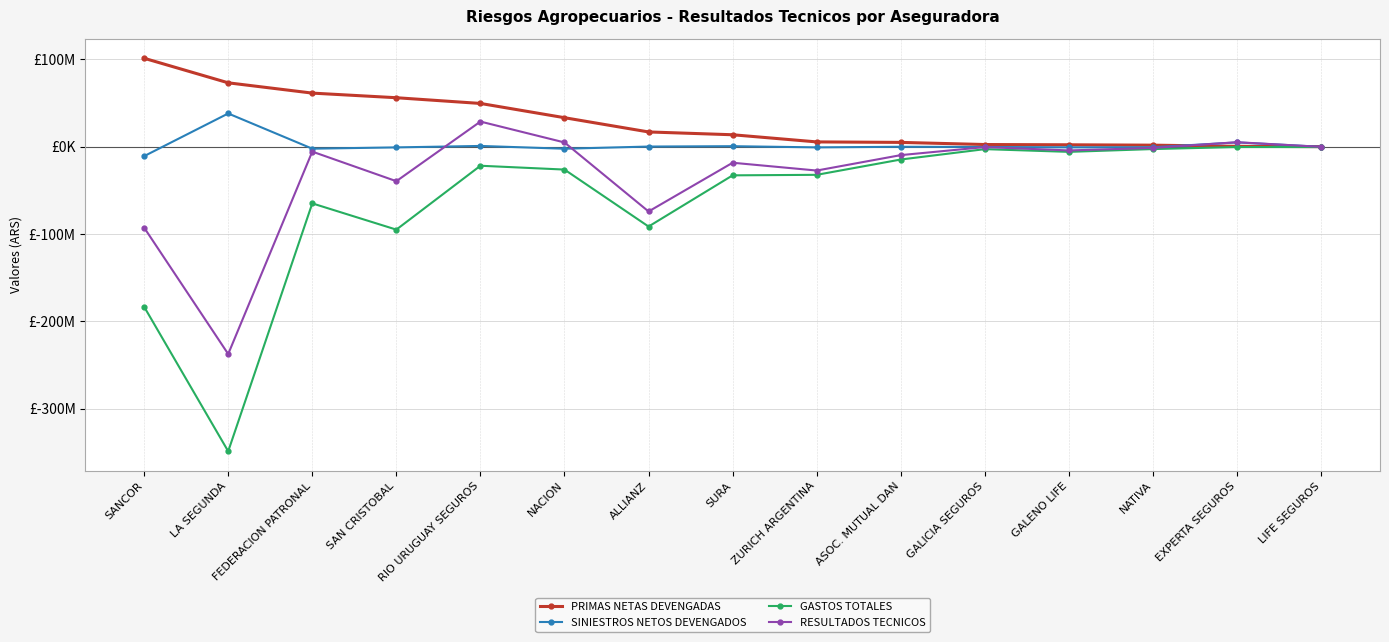

True or false: GASTOS TOTALES and RESULTADOS TECNICOS intersect in this chart.

False